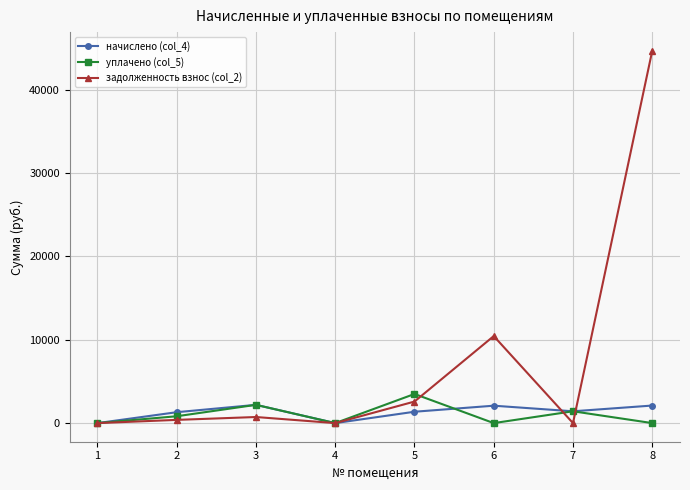

What is the total value across all series at 7?

2837.5